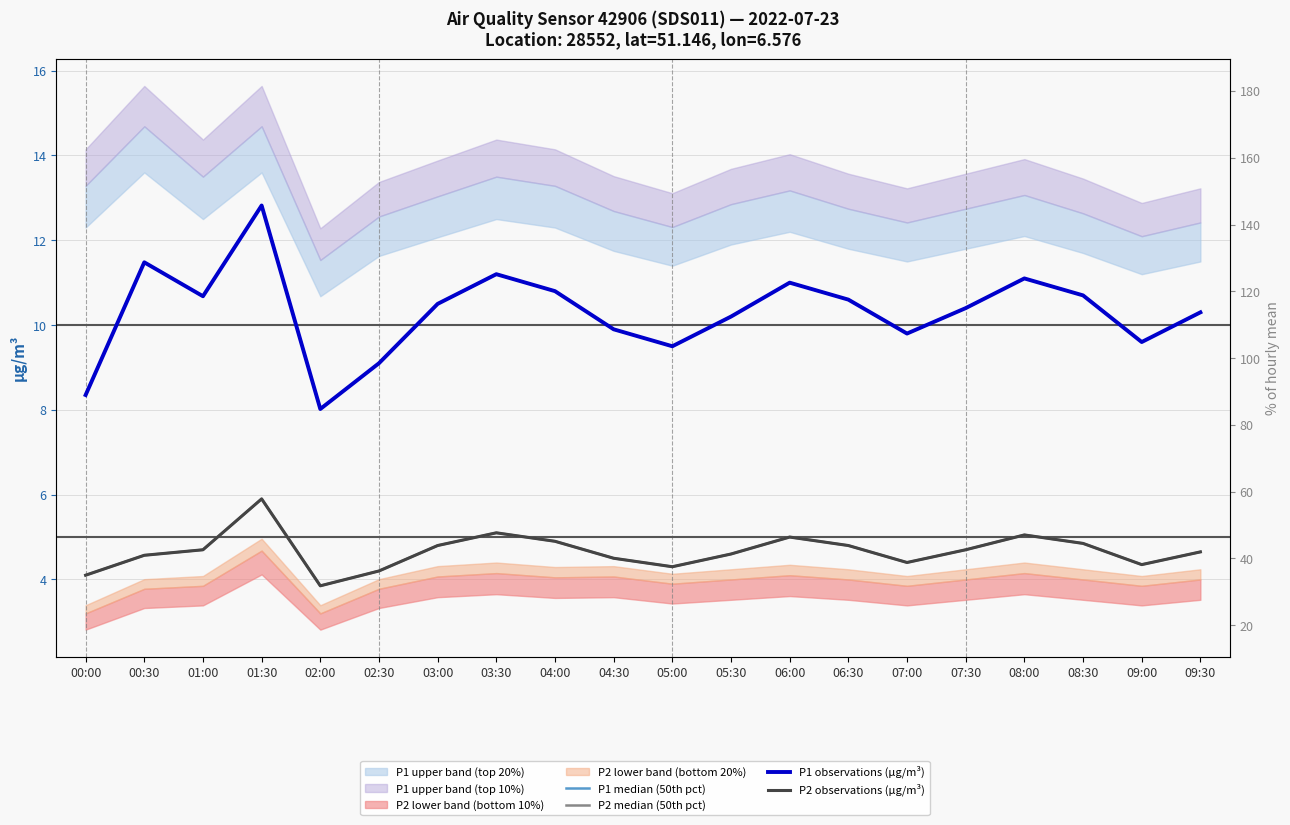

How many data points in P1 observations (µg/m³) are above 10?

13